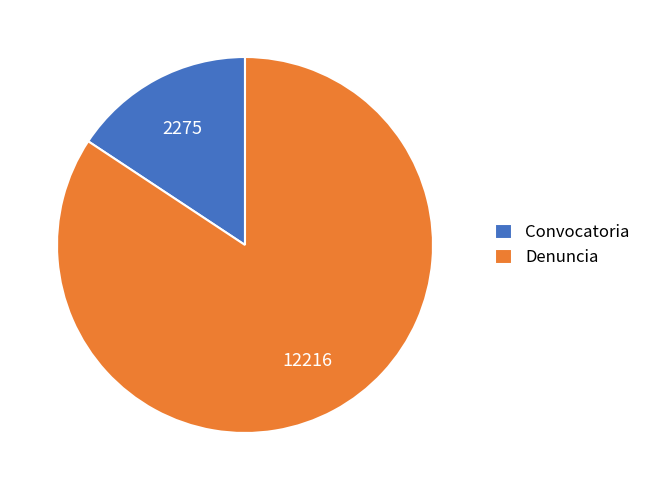

Rank the categories by value from highest to lowest.

Denuncia, Convocatoria